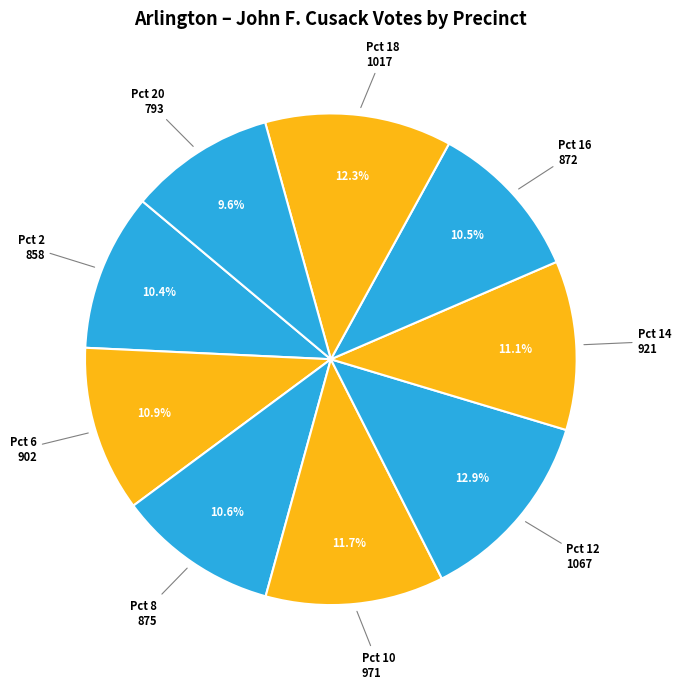

How many slices are in this pie chart?

9